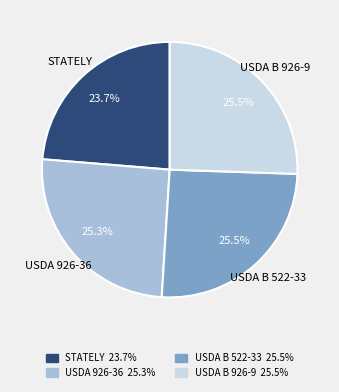

What percentage is the USDA 926-36 slice, to the nearest percent?

25%